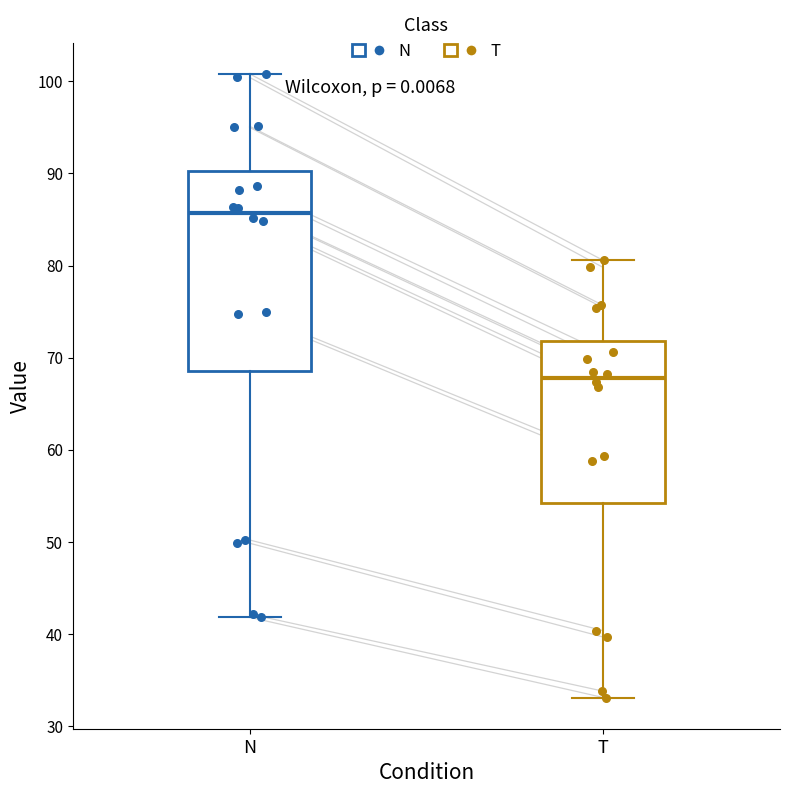

Comparing the boxes themselves (not the whiskers), which one is the tallest?

N